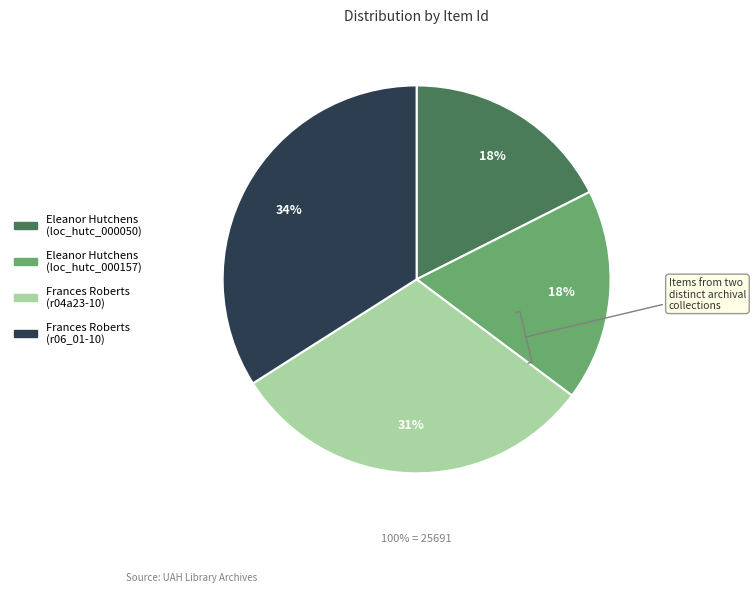

To the nearest percent, what is the average slice percentage?

25%